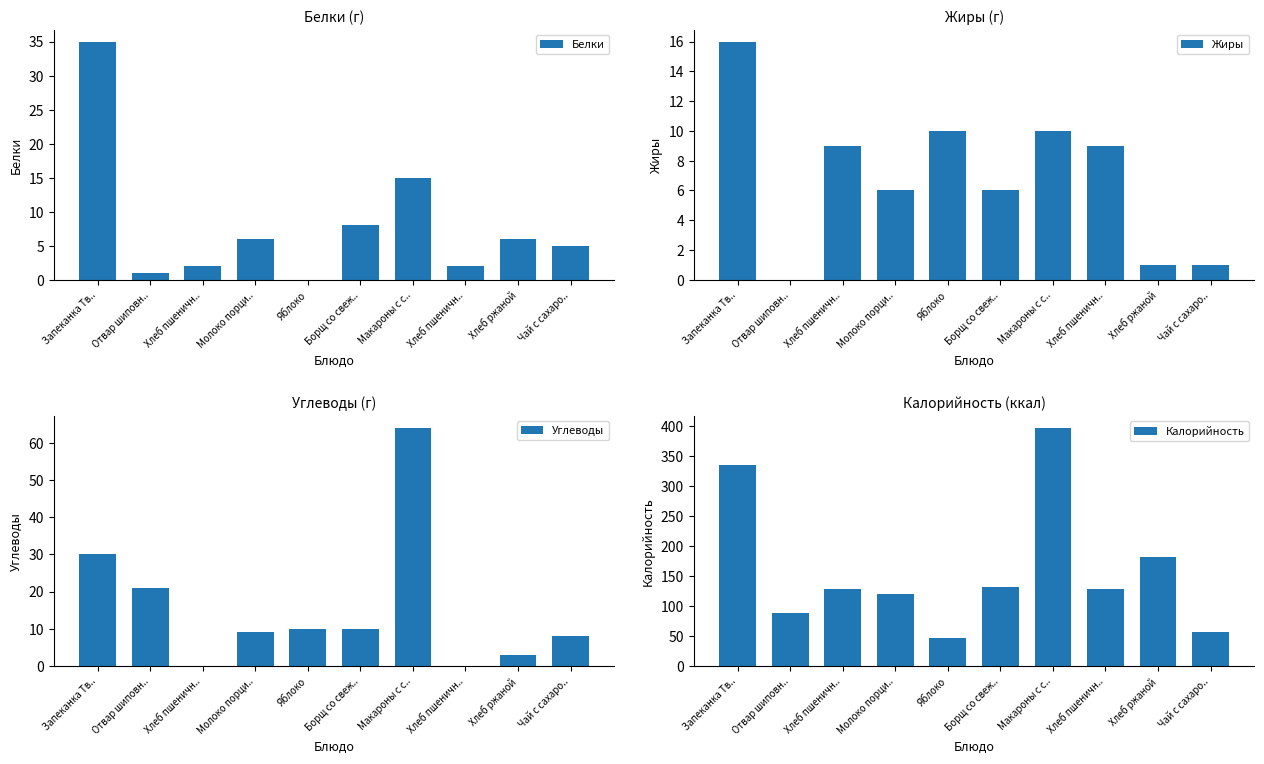

At which label does Белки first exceed 6?

Запеканка Тв..